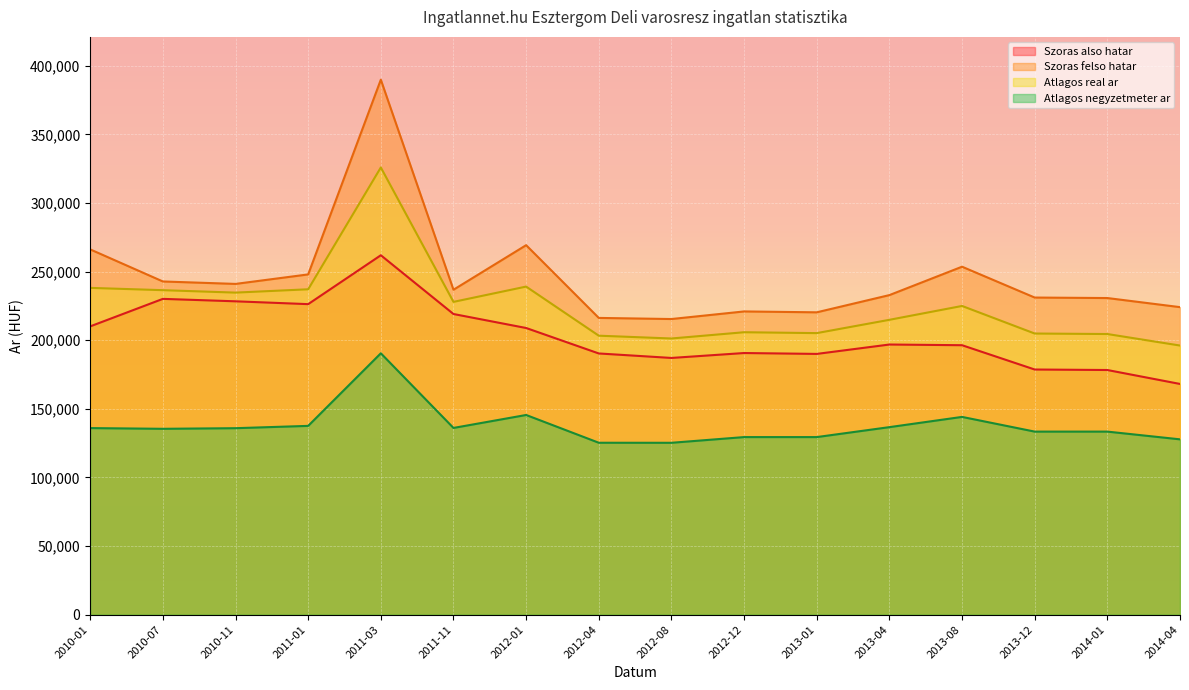

What is the difference between the maximum and minimum values in the Atlagos real ar series?

129775